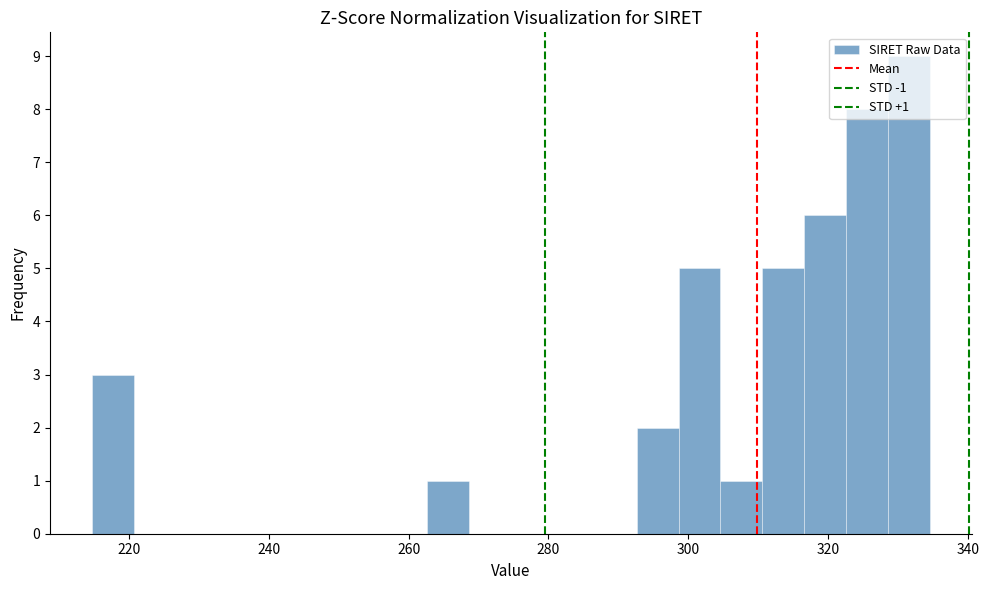

Read against the x-axis, roughly where is the centre of the tallest bar?

332